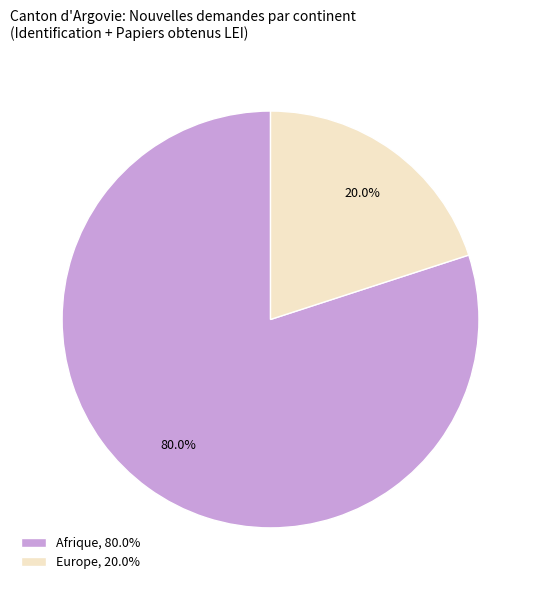

Which category has the biggest portion of the pie?

Afrique, 80.0%